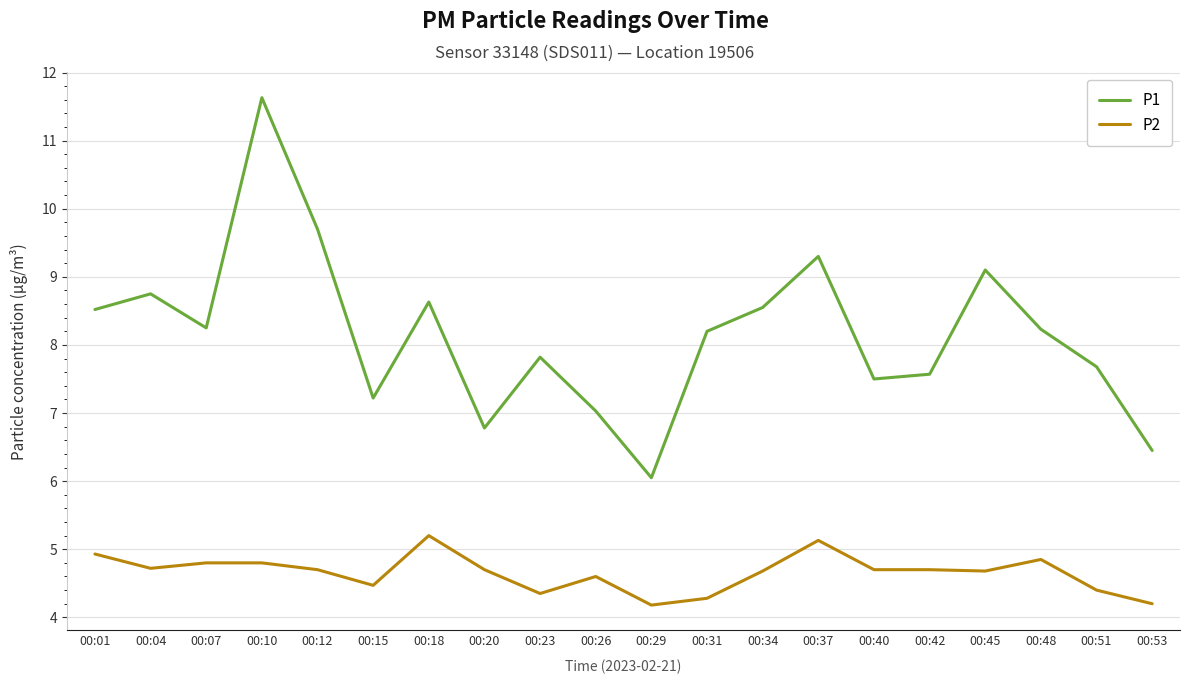

What is the difference between the P1 values at 00:40 and 00:45?

1.6